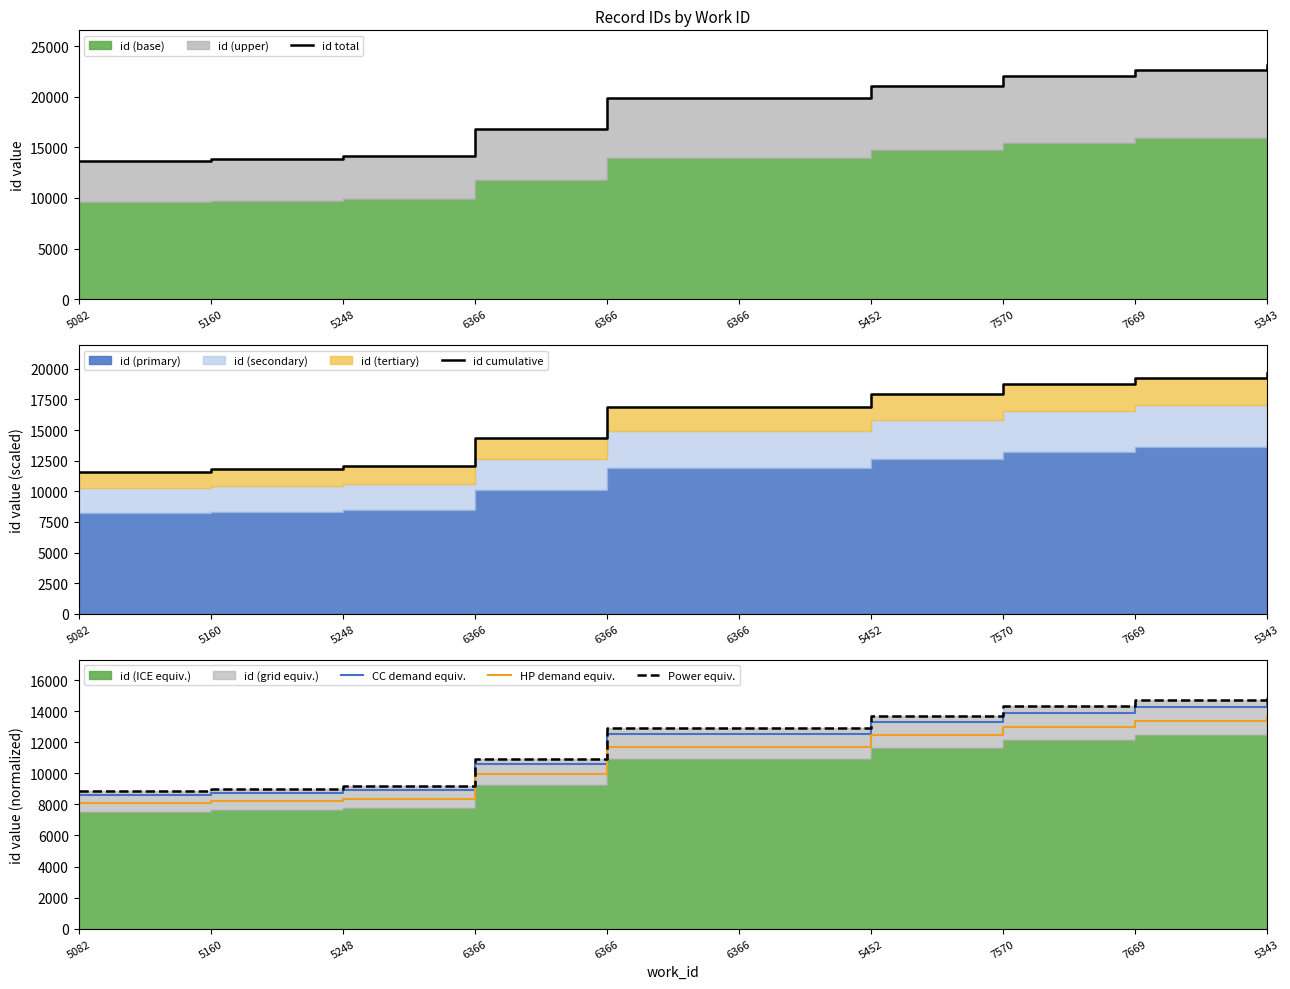

True or false: id cumulative and HP demand equiv. intersect in this chart.

False